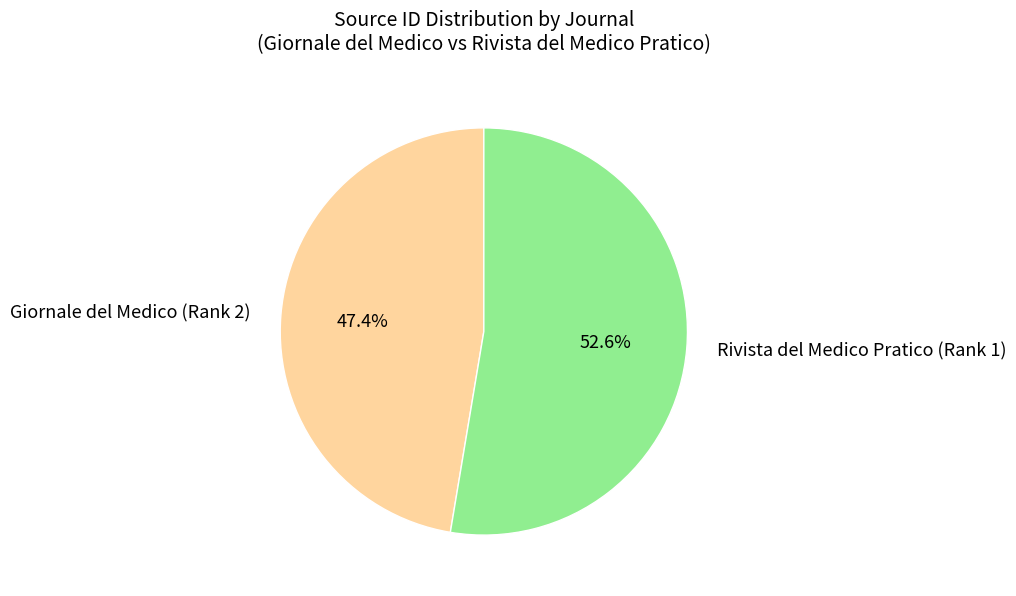

Between Rivista del Medico Pratico (Rank 1) and Giornale del Medico (Rank 2), which is larger?

Rivista del Medico Pratico (Rank 1)